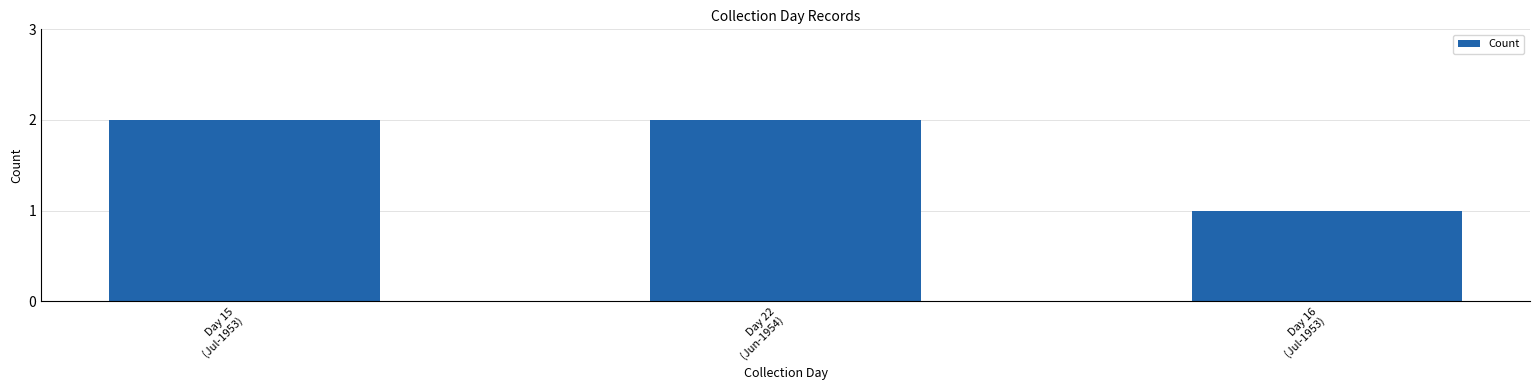

What is the value of the 3rd bar from the left?

1